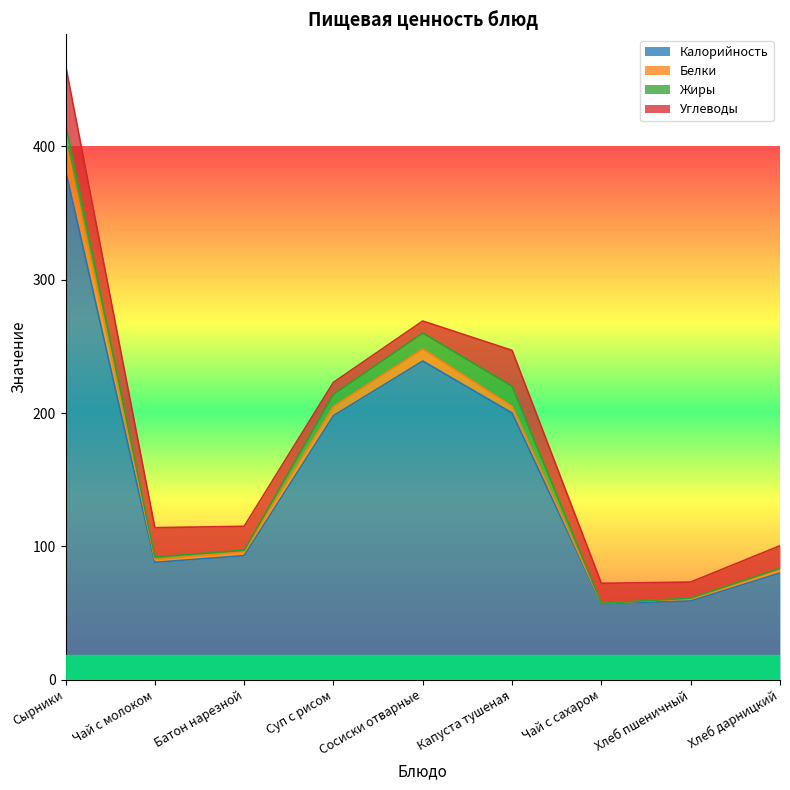

The Белки series shows 0.9 at Хлеб пшеничный. True or false?

False